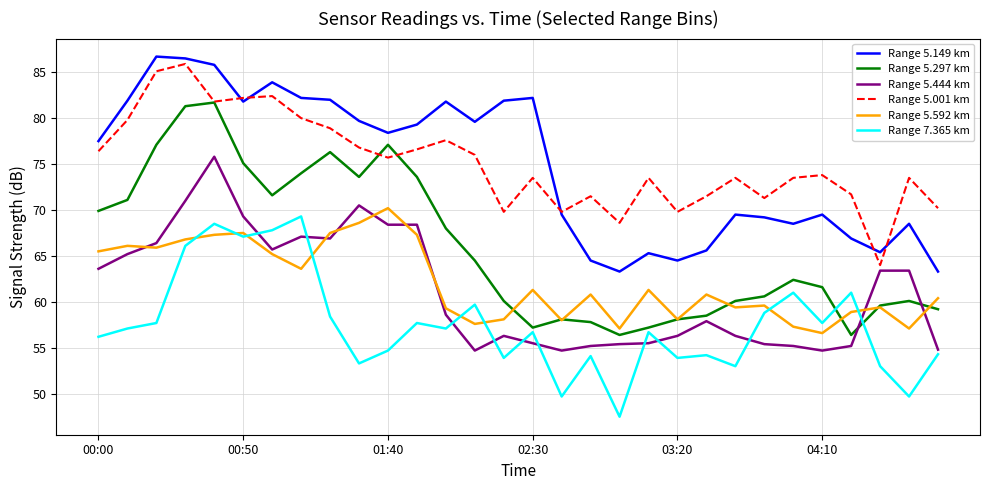

Which series has the widest spread of values?

Range 5.297 km